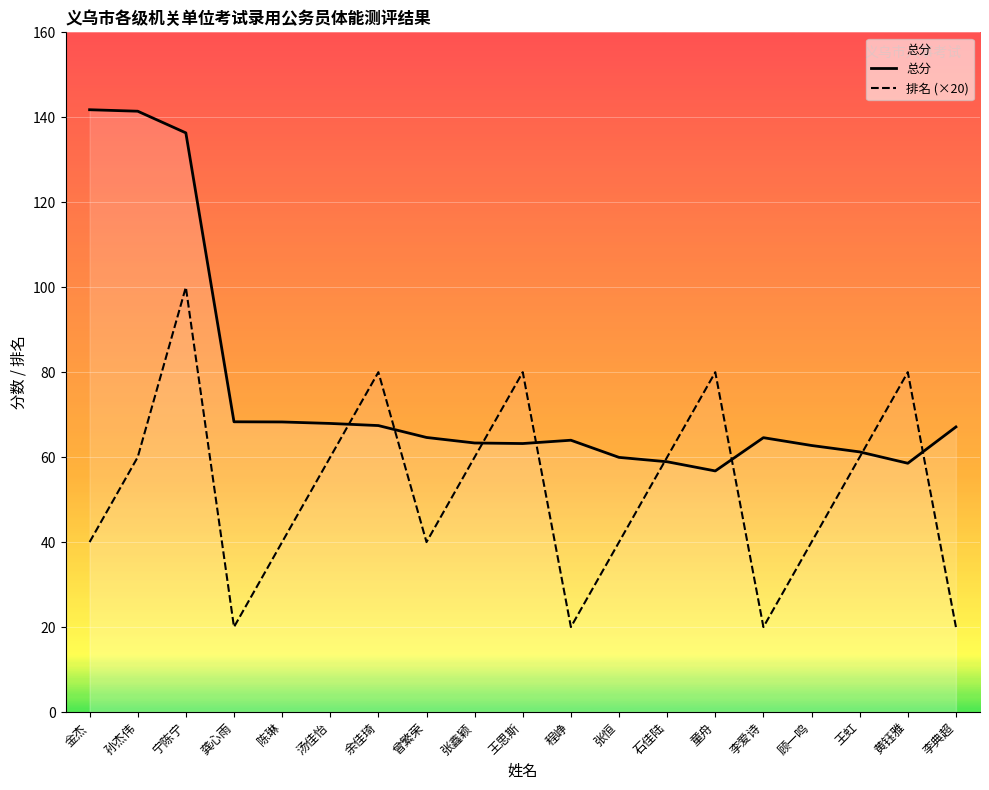

Rank the series at 曾繁荣 from lowest to highest value.

排名 (×20), 总分